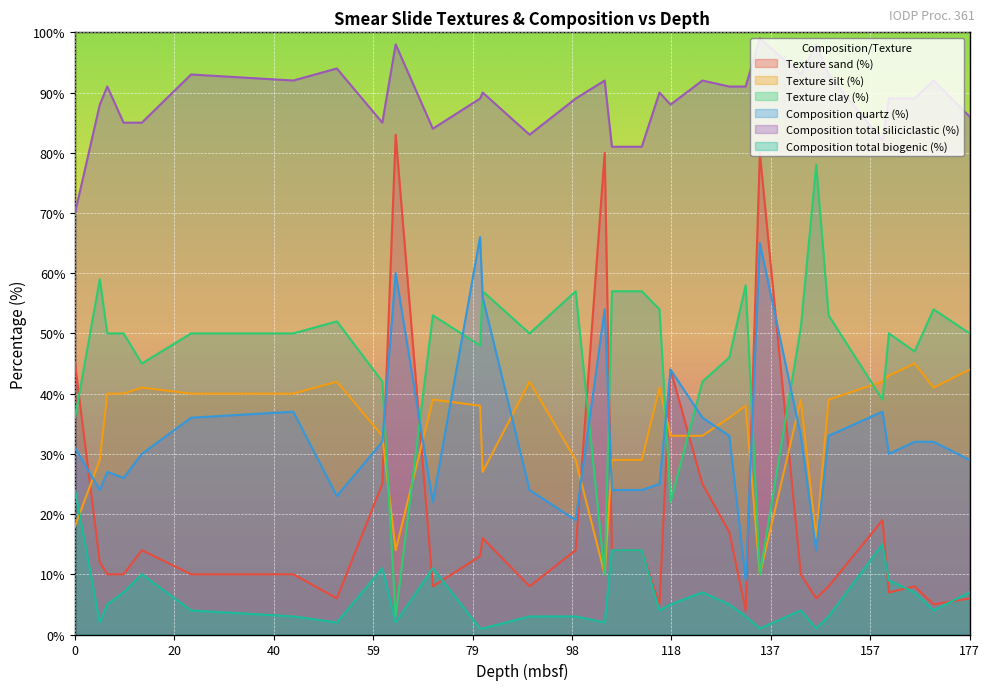

How many lines are shown in the chart?

6